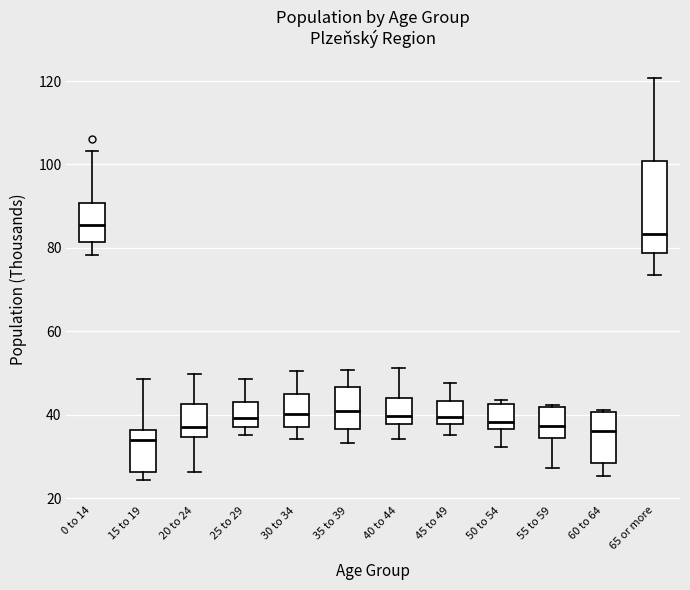

Which box's median line is the highest?

0 to 14